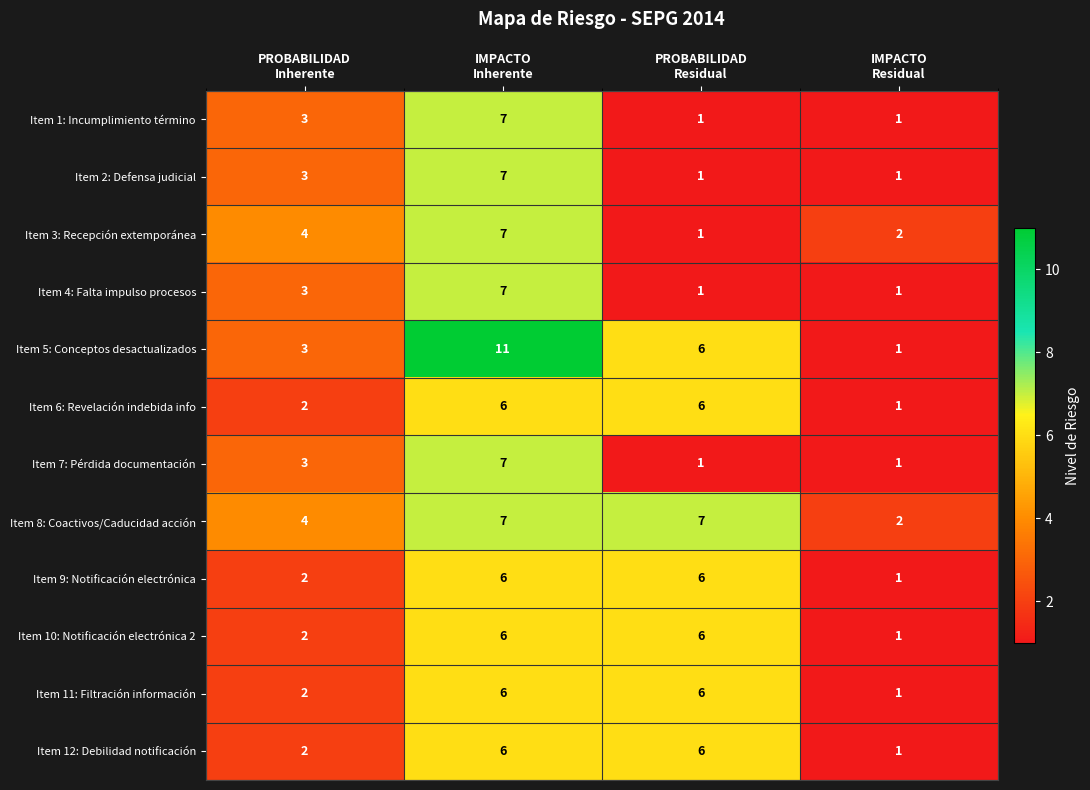

What is the difference between the maximum and minimum values in the Item 11: Filtración información series?

5